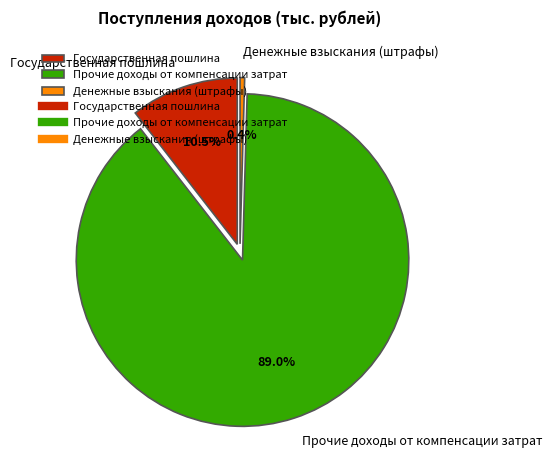

Do Прочие доходы от компенсации затрат and Денежные взыскания (штрафы) together represent more than half of the pie?

Yes